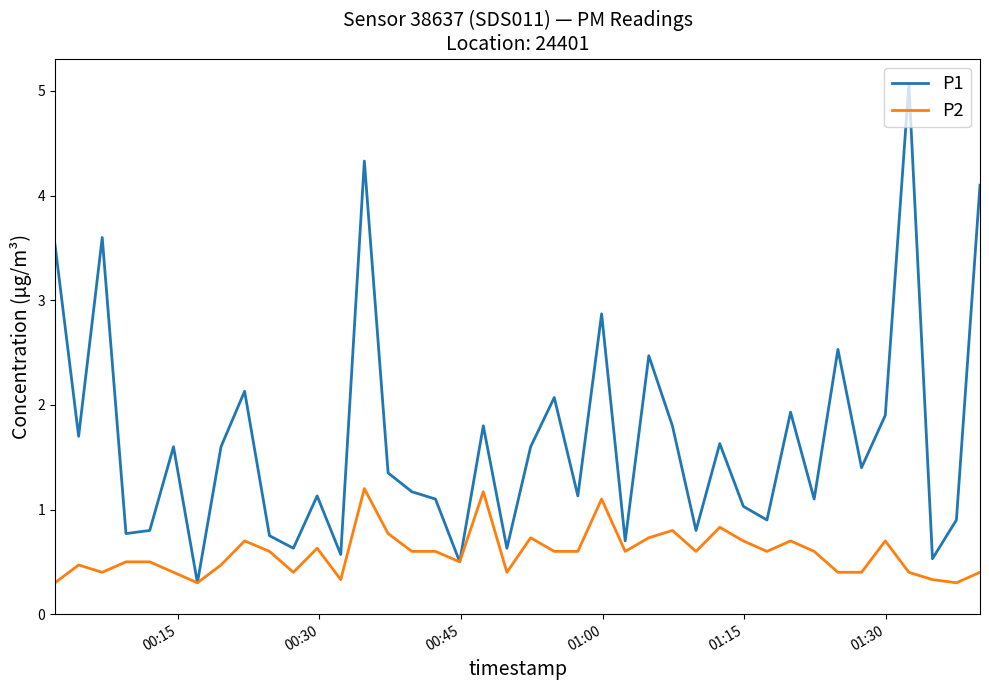

What is the maximum value for P1?

5.1